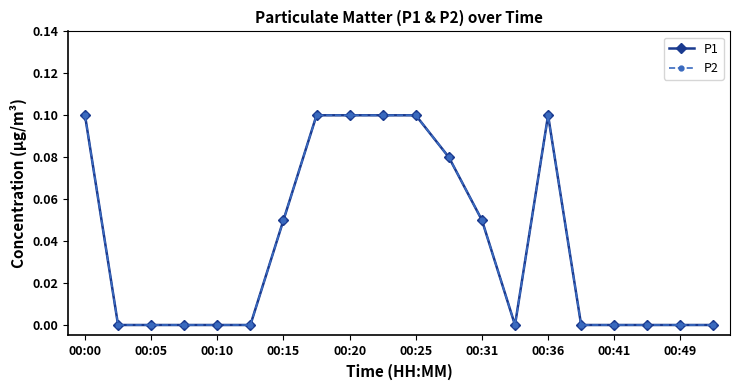

Does the chart have visible grid lines?

No